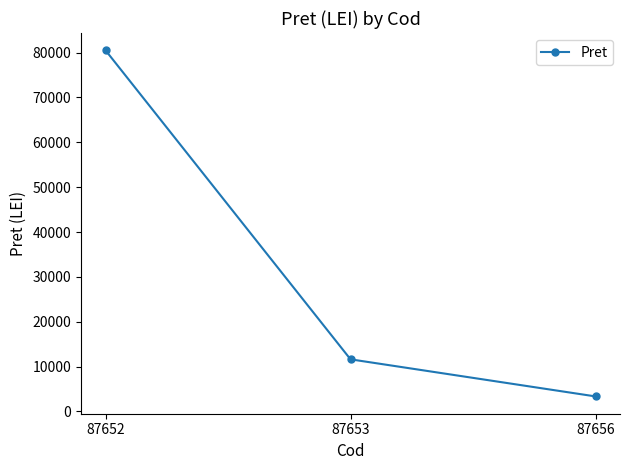

How many values exceed 11620?

2